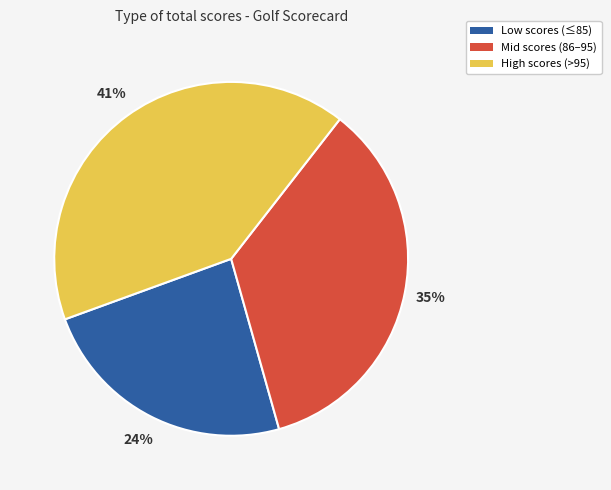

Count the number of slices in the pie.

3